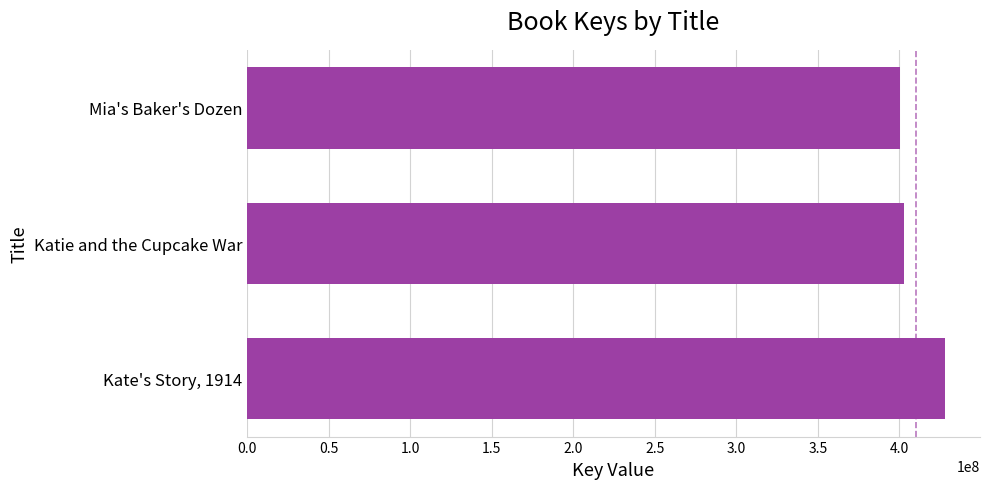

How many bars are there in total?

3